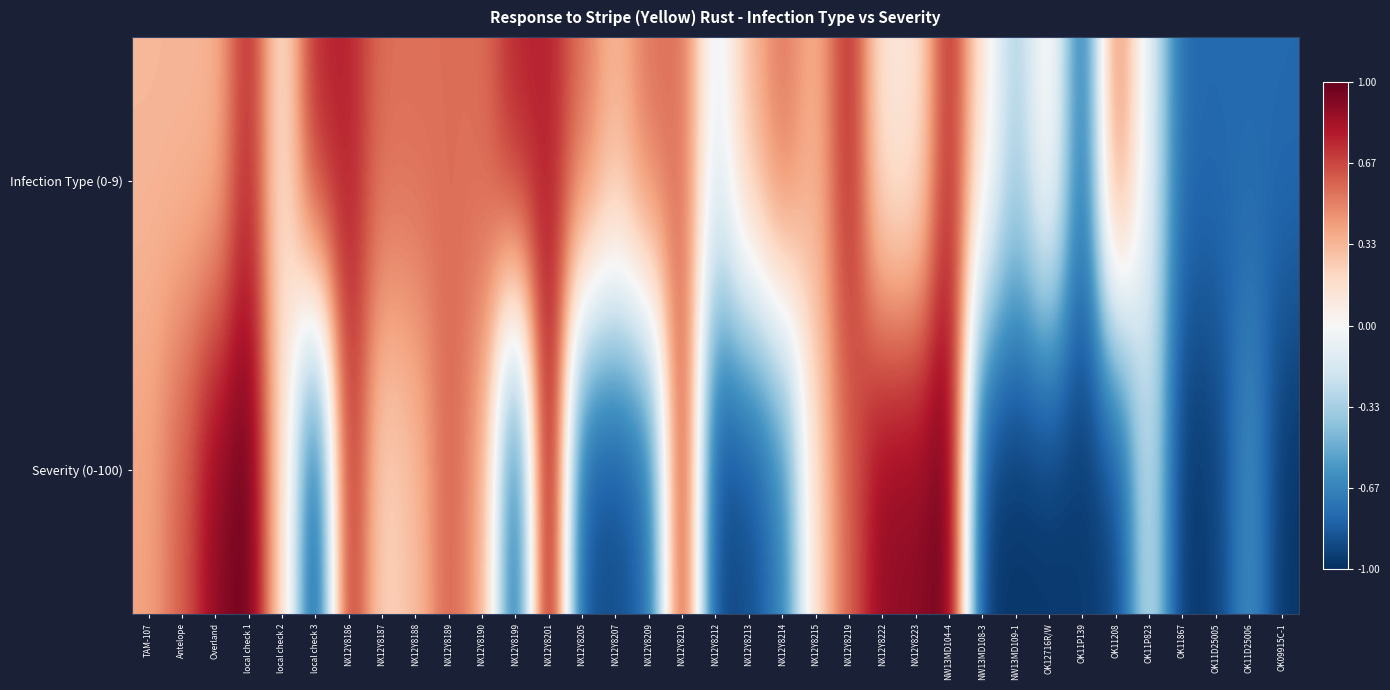

Which series has the largest range (max minus min)?

Severity (0-100)